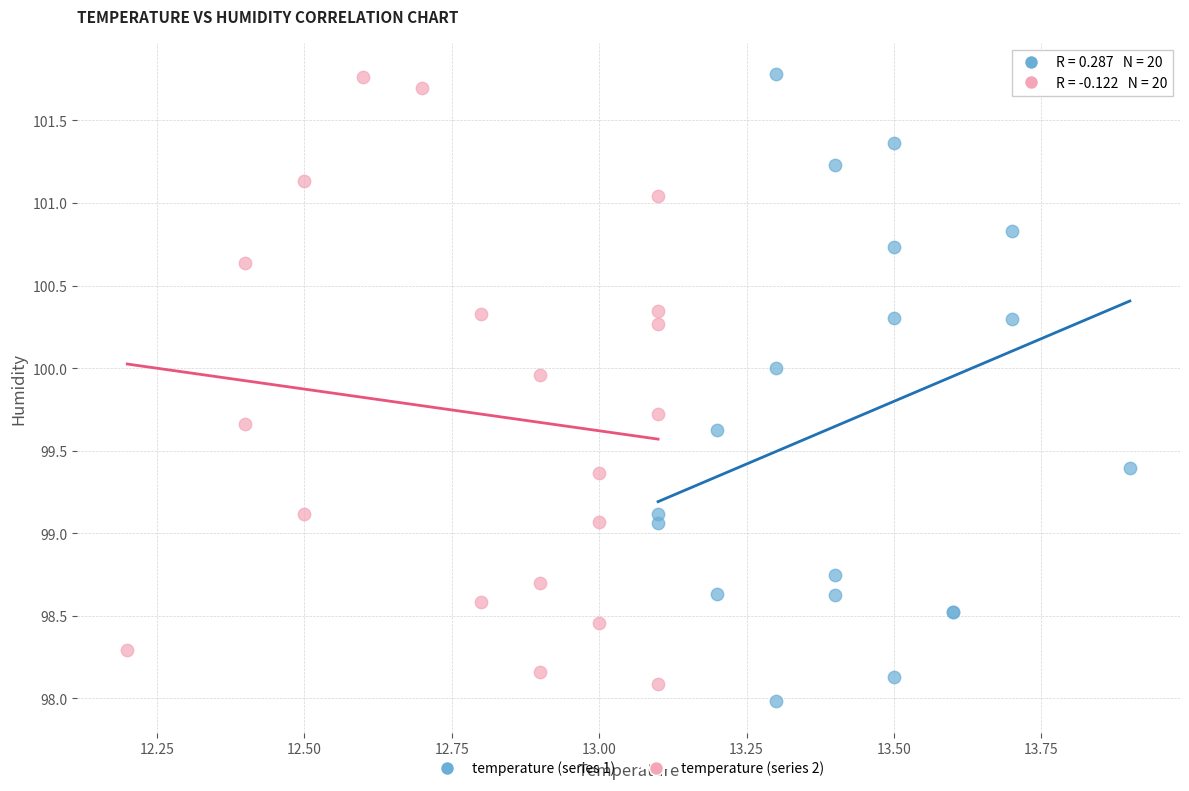

Which series has the widest spread of Y values?

temperature (series 1)